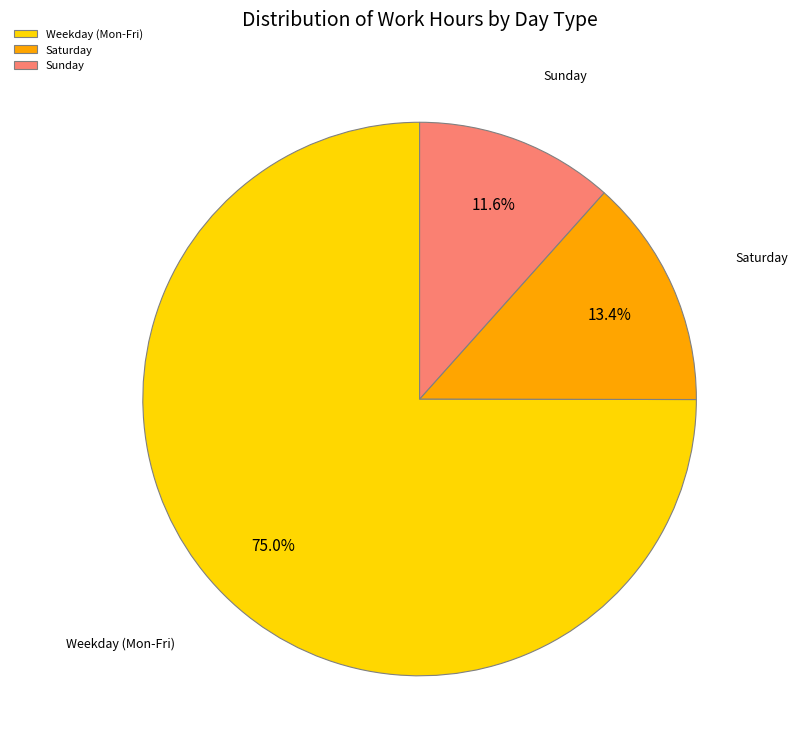

Is there any slice that represents more than half of the pie?

Yes